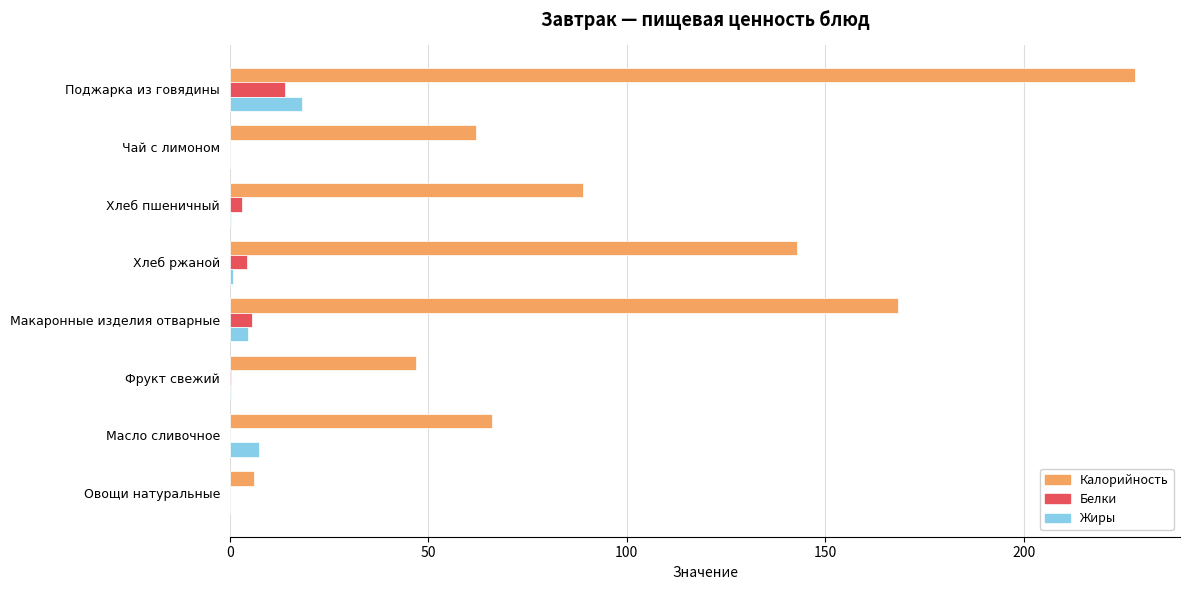

What is the highest value of the Белки series?

13.9